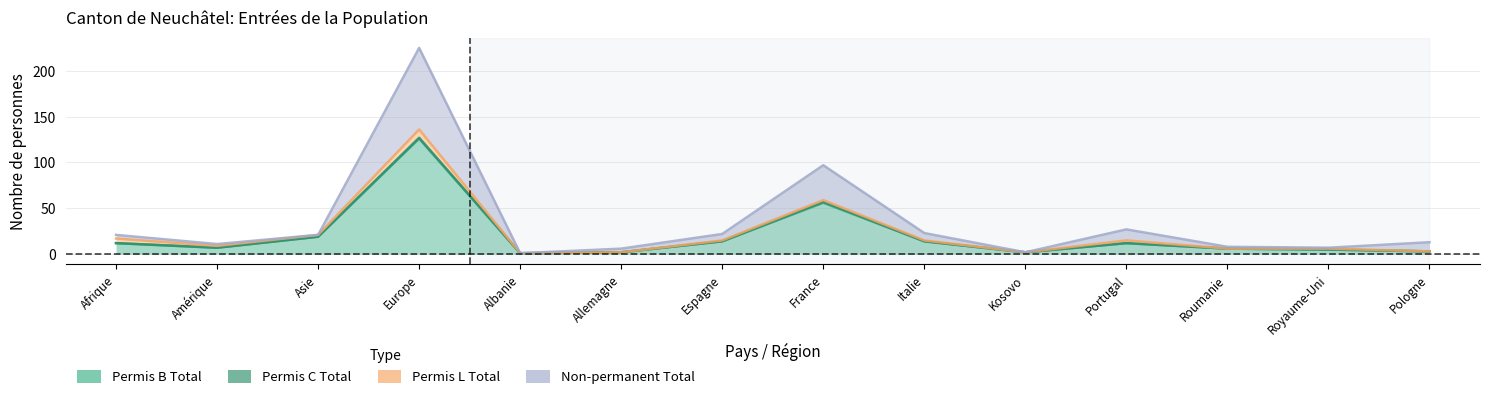

True or false: Non-permanent Total and Permis B Total cross at least once.

False